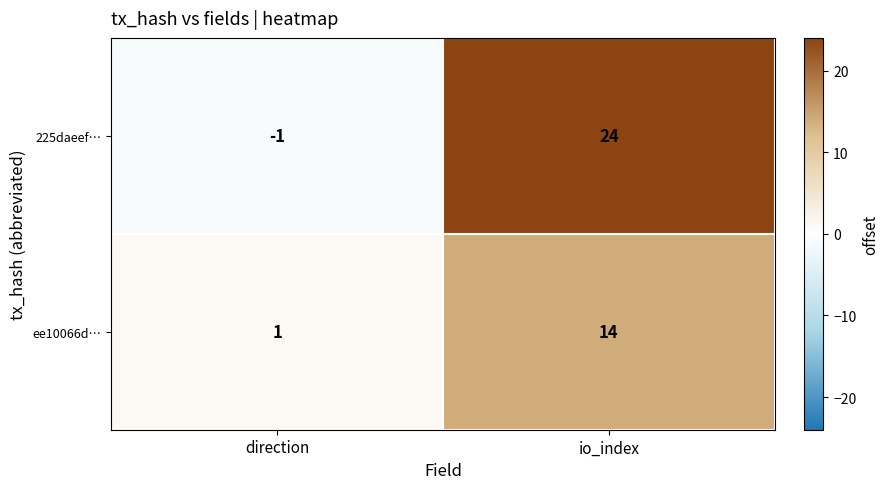

True or false: ee10066d… has a value of 1 at direction.

True